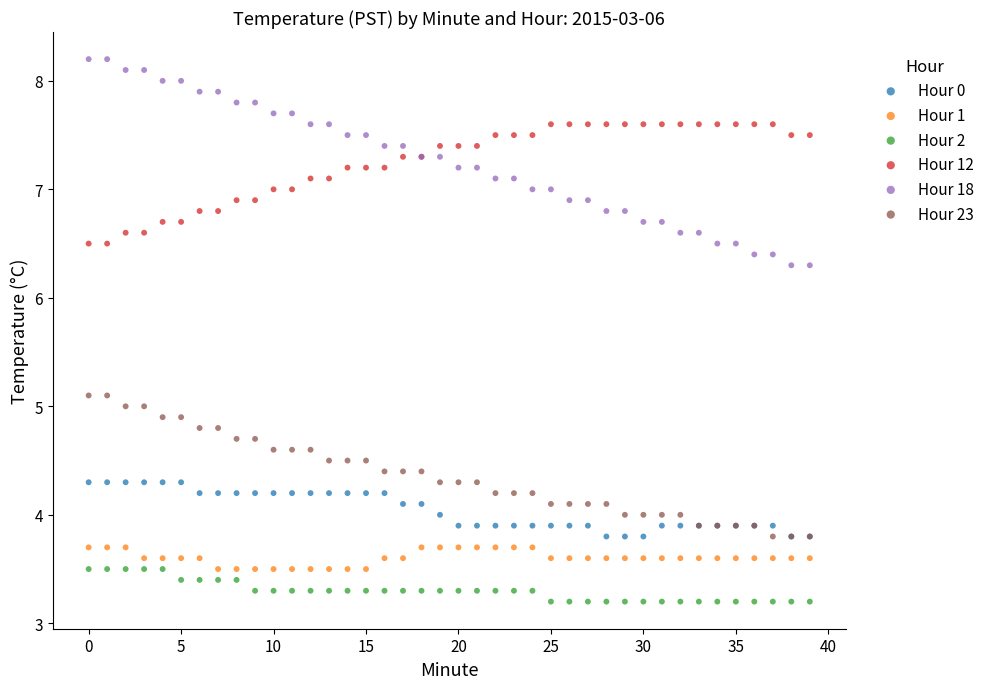

Which series reaches the maximum Y coordinate?

Hour 18